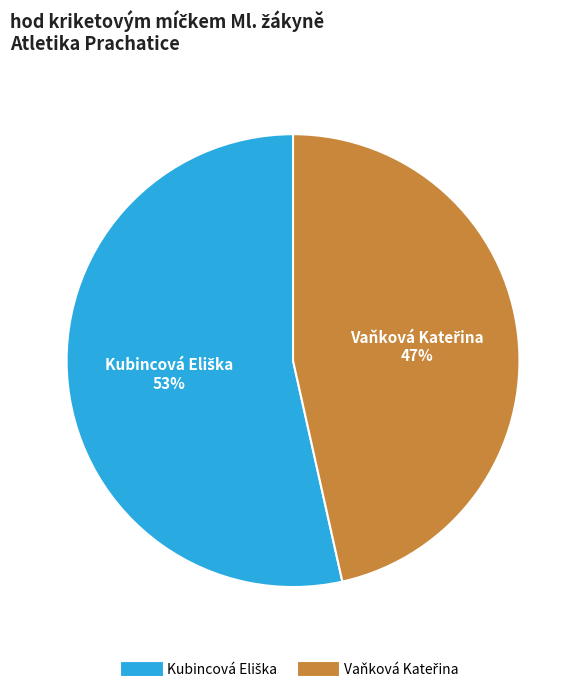

Is there a majority slice in this chart?

Yes